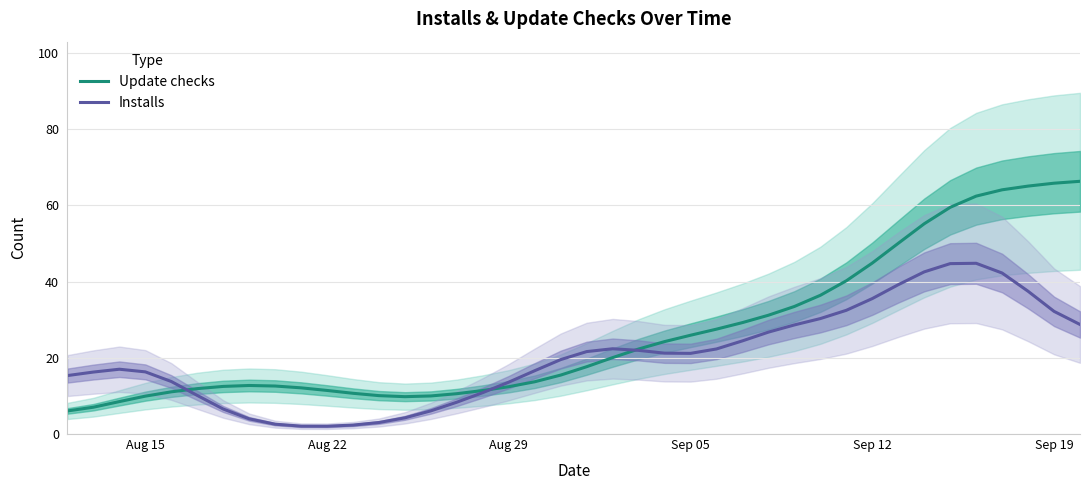

What is the minimum value for Update checks?

6.1